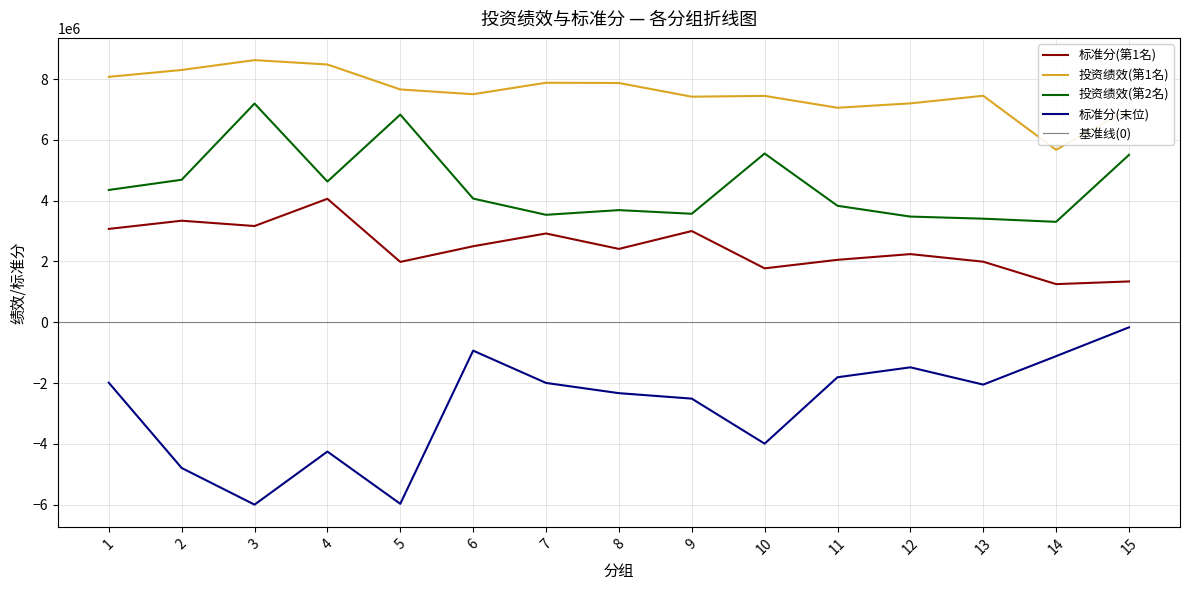

At which category does the chart reach its minimum across all series?

3